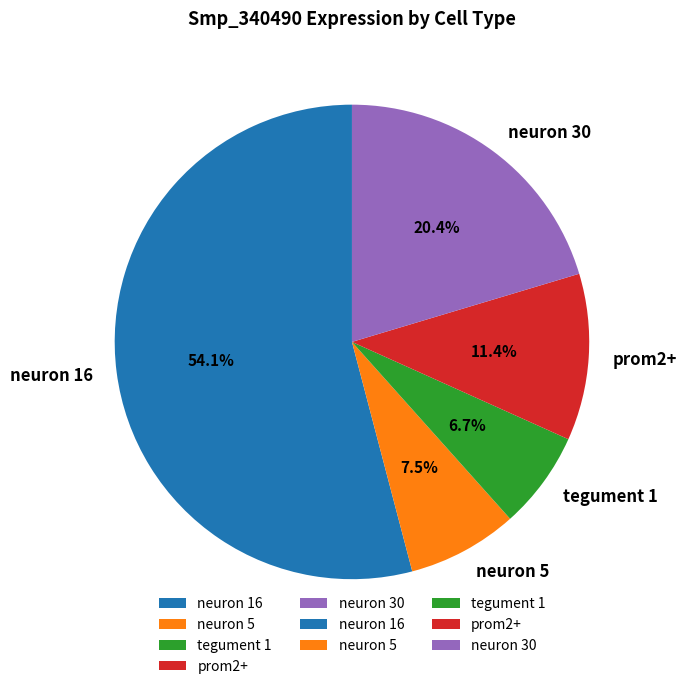

Rank the categories by value from lowest to highest.

tegument 1, neuron 5, prom2+, neuron 30, neuron 16